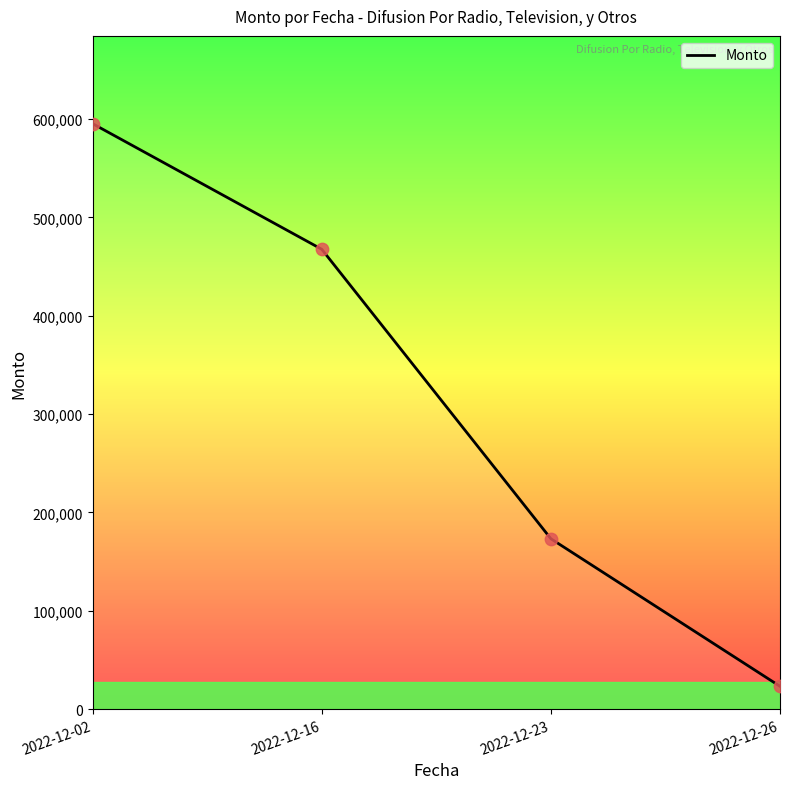

Which has a higher value, 2022-12-16 or 2022-12-02?

2022-12-02